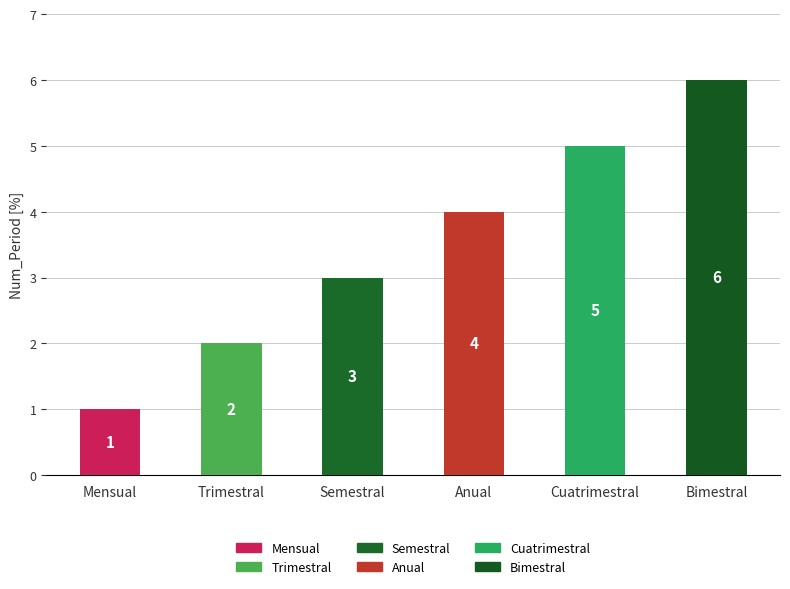

List the labels in order of value, largest first.

Bimestral, Cuatrimestral, Anual, Semestral, Trimestral, Mensual